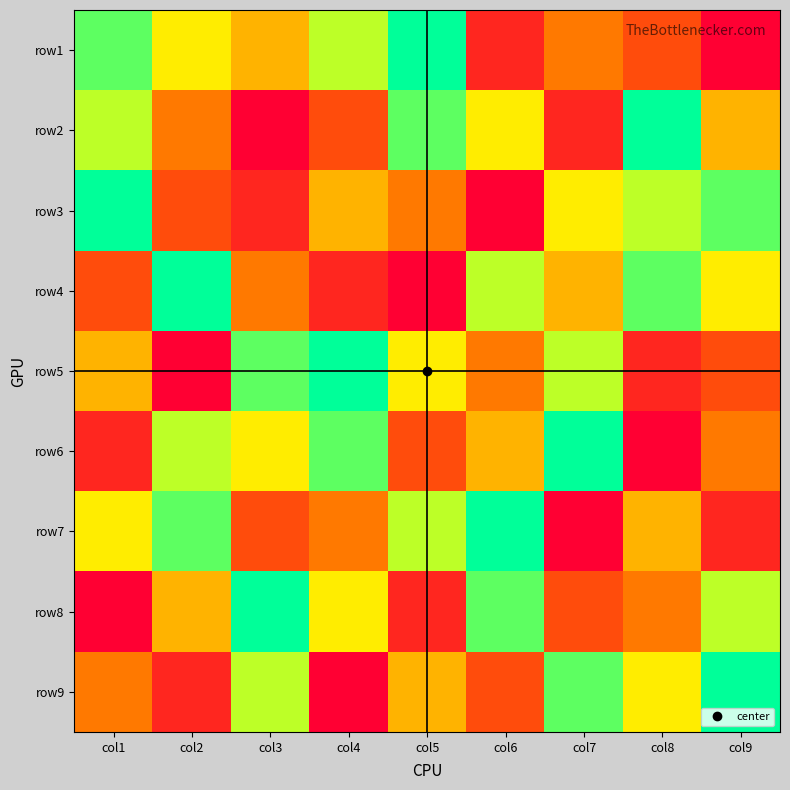

Reading left to right, transcribe all the data shown in this chart.

row1: col1=8	col2=6	col3=5	col4=7	col5=9	col6=2	col7=4	col8=3	col9=1
row2: col1=7	col2=4	col3=1	col4=3	col5=8	col6=6	col7=2	col8=9	col9=5
row3: col1=9	col2=3	col3=2	col4=5	col5=4	col6=1	col7=6	col8=7	col9=8
row4: col1=3	col2=9	col3=4	col4=2	col5=1	col6=7	col7=5	col8=8	col9=6
row5: col1=5	col2=1	col3=8	col4=9	col5=6	col6=4	col7=7	col8=2	col9=3
row6: col1=2	col2=7	col3=6	col4=8	col5=3	col6=5	col7=9	col8=1	col9=4
row7: col1=6	col2=8	col3=3	col4=4	col5=7	col6=9	col7=1	col8=5	col9=2
row8: col1=1	col2=5	col3=9	col4=6	col5=2	col6=8	col7=3	col8=4	col9=7
row9: col1=4	col2=2	col3=7	col4=1	col5=5	col6=3	col7=8	col8=6	col9=9